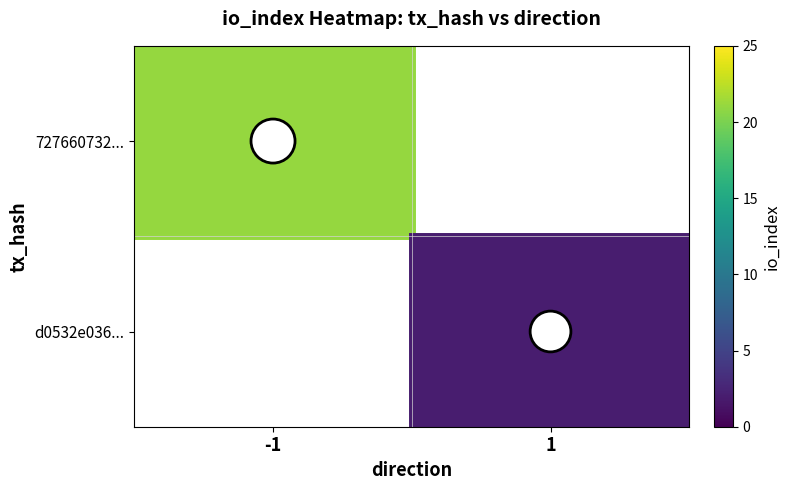

The value of 727660732... at -1 is 21. True or false?

True